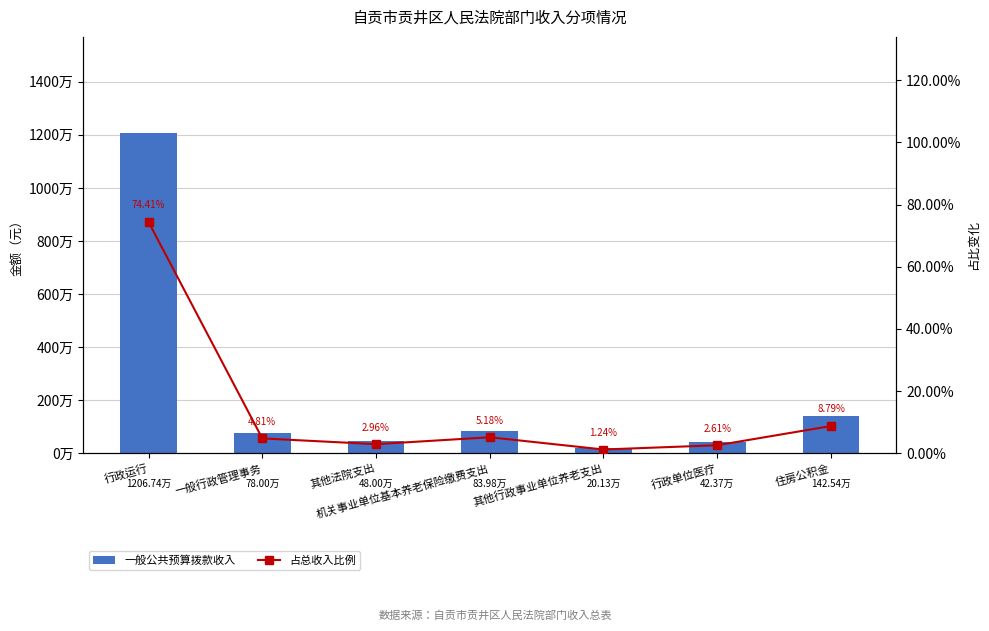

What is the difference between the highest and lowest values at 一般行政管理事务?

780000.0